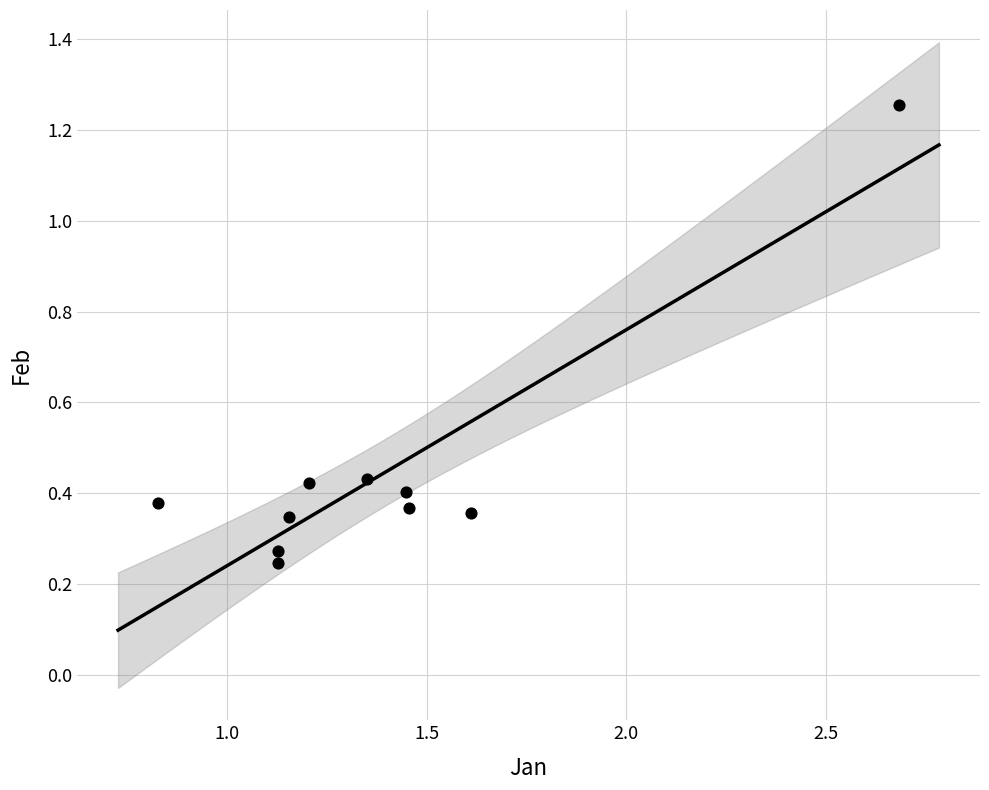

What is the range of X values (max minus min)?

1.9